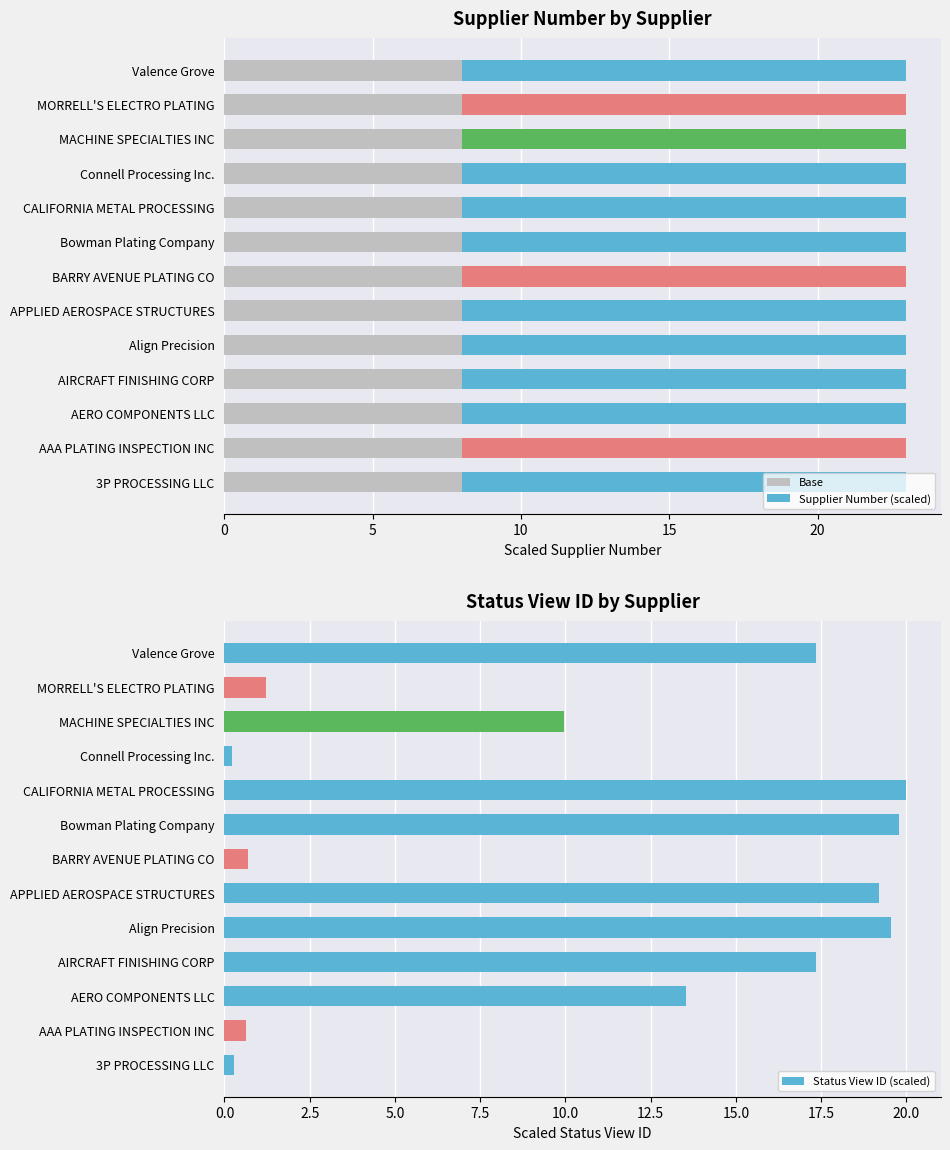

List the series in order of their peak value, highest first.

Status View ID (scaled), Supplier Number (scaled), Base